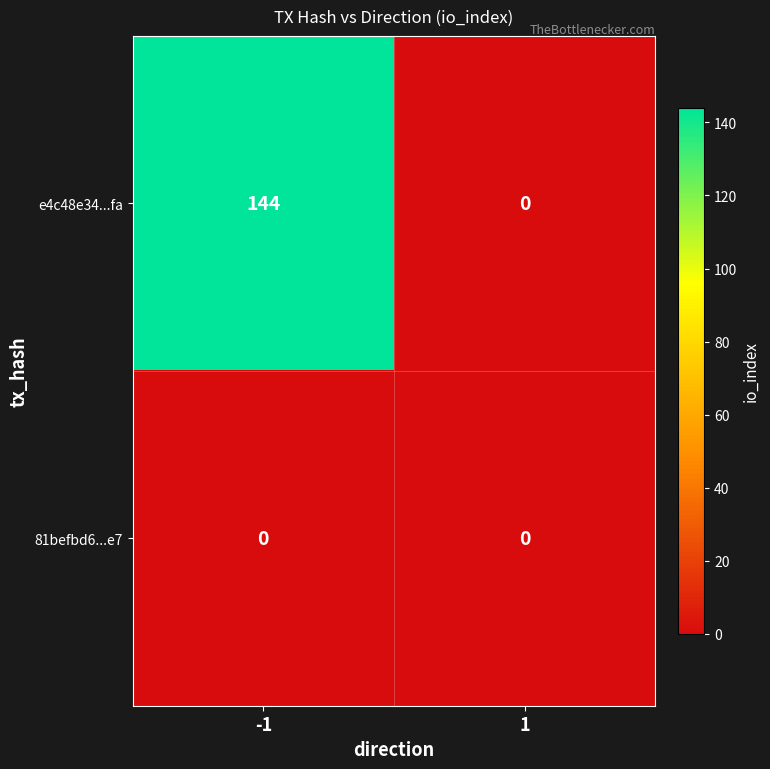

Reading right to left, extract all data points from this chart.

e4c48e34...fa: 1=0	-1=144
81befbd6...e7: 1=0	-1=0